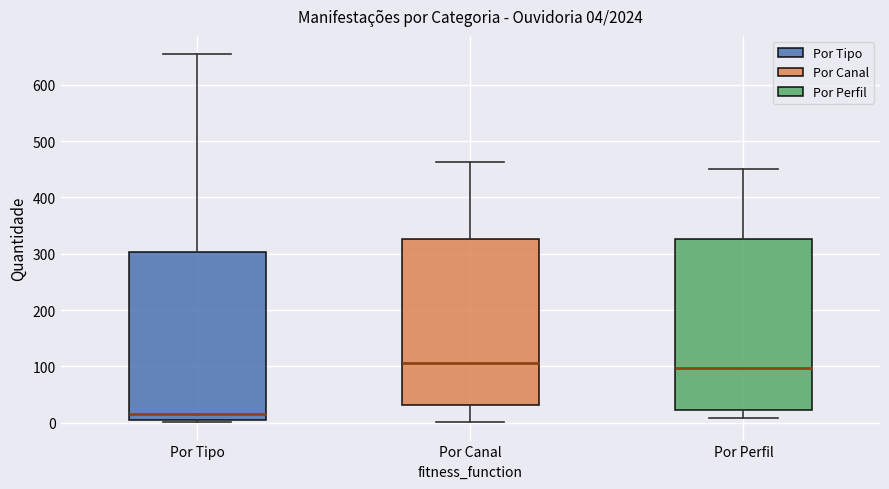

Which box's median line is the lowest?

Por Tipo